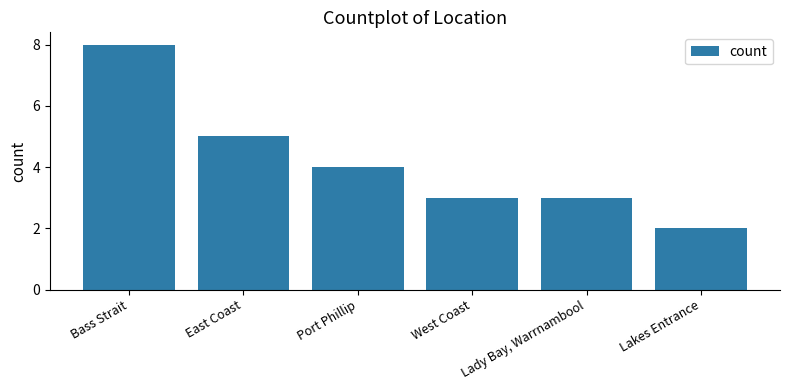

Is it true that the value at Port Phillip is 7?

False